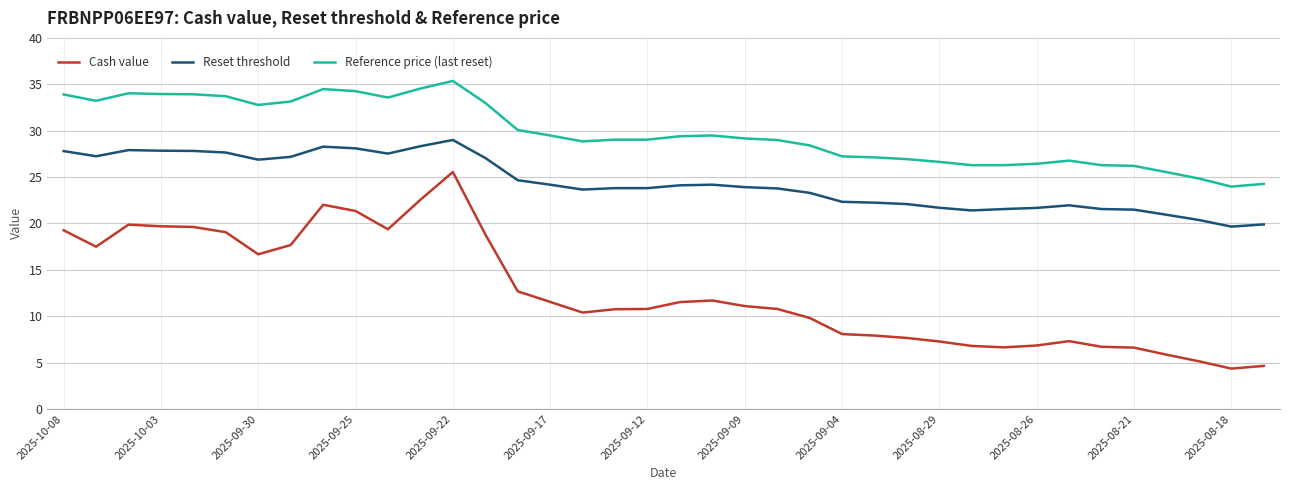

Which series has the largest range (max minus min)?

Cash value